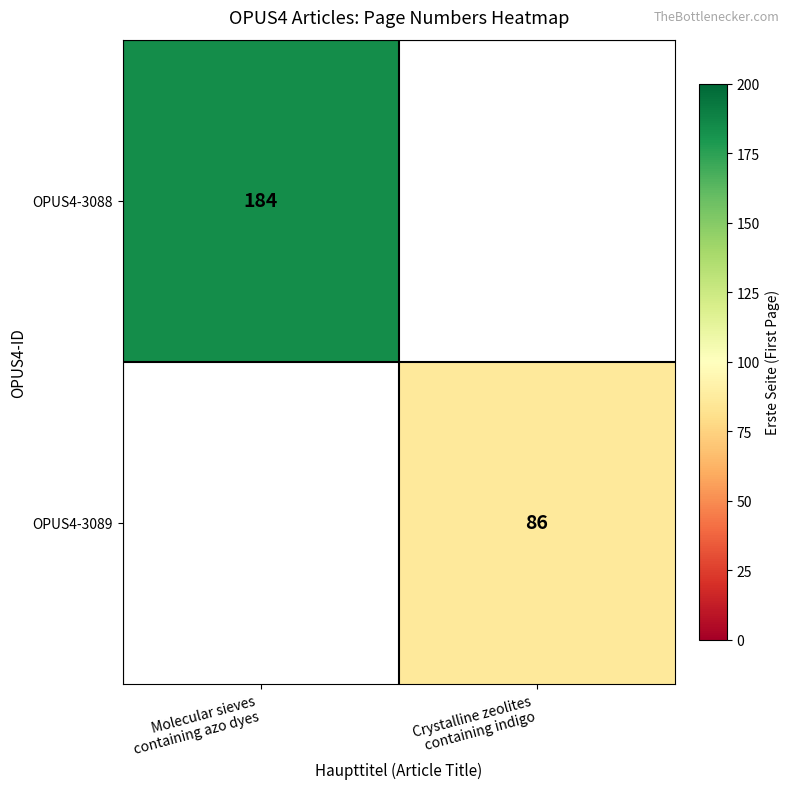

How many data points does each series have?

2